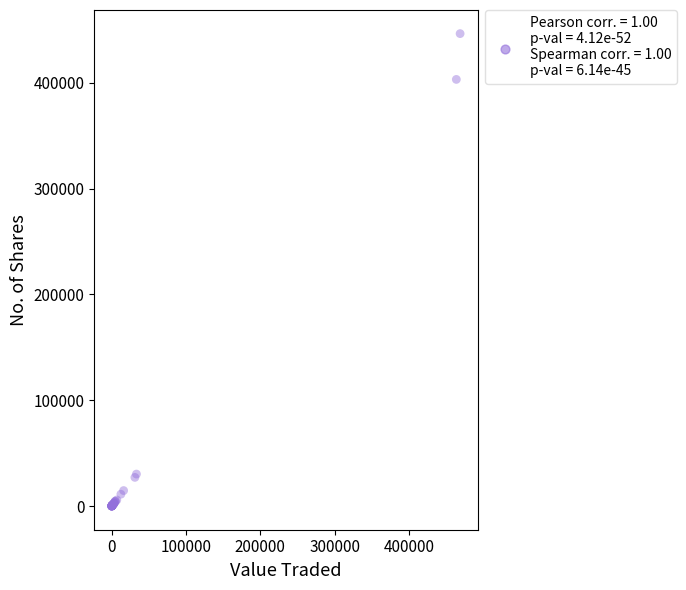

What Y value in the scatter plot is closest to 223237?

403200